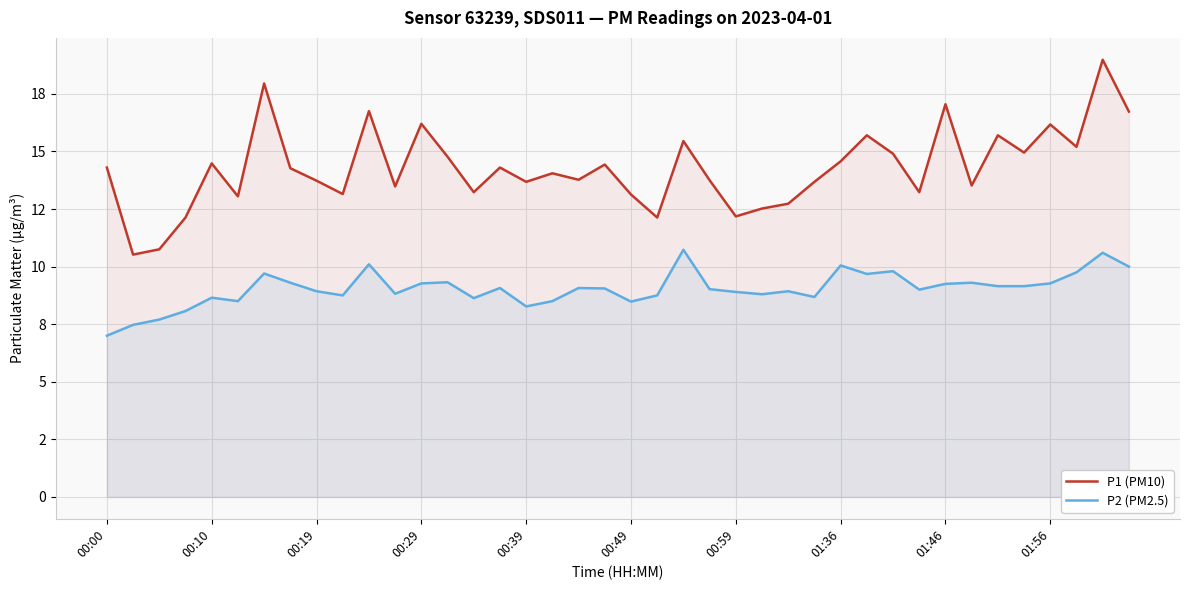

True or false: P2 (PM2.5) and P1 (PM10) intersect in this chart.

False